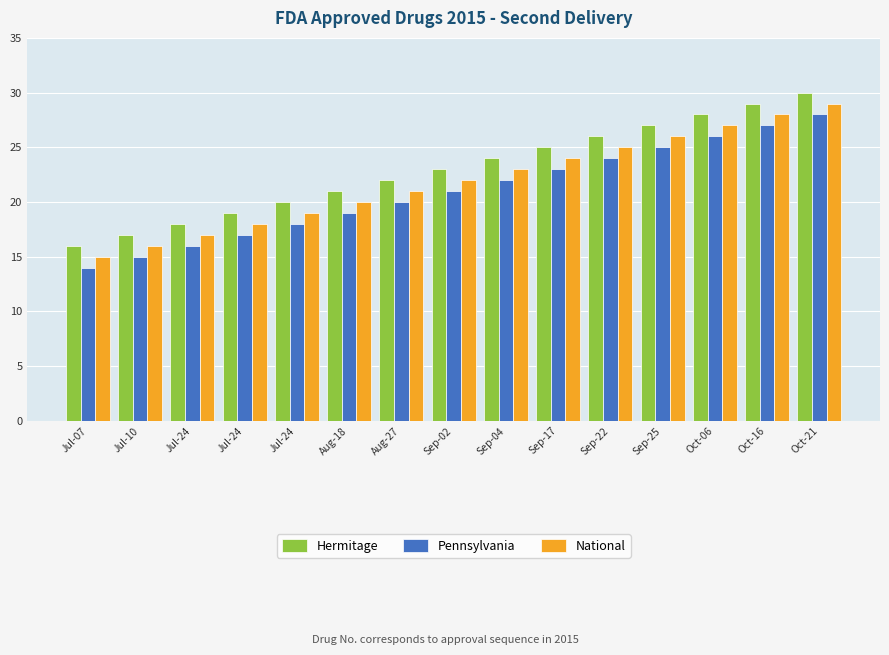

What is the label of the 9th bar from the left?

Sep-04